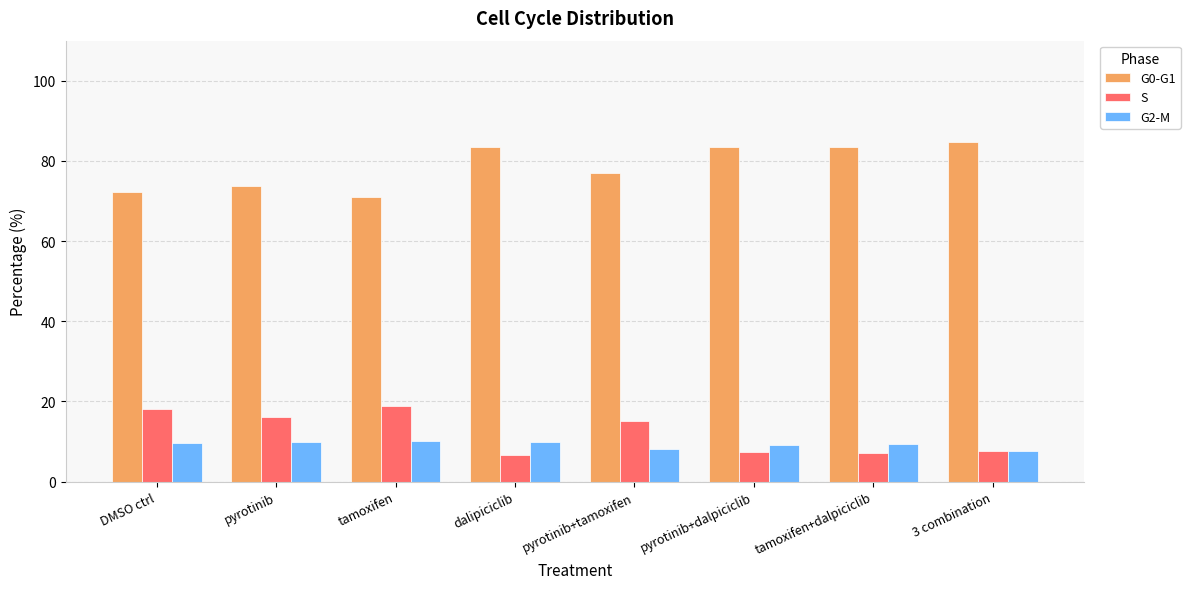

What are all the series names shown in the legend?

G0-G1, S, G2-M